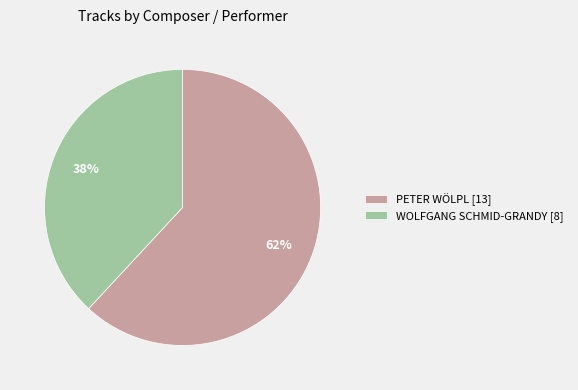

The PETER WÖLPL slice represents 62% of the pie. True or false?

True